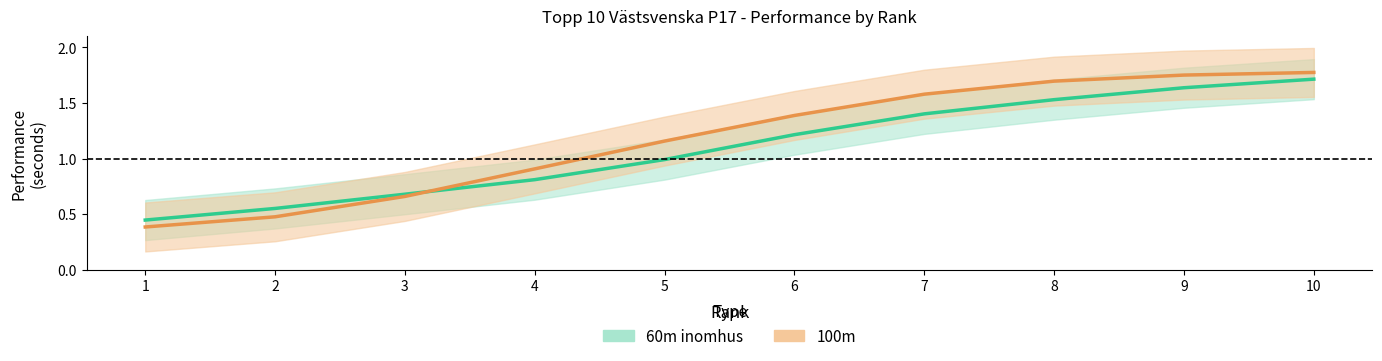

Where is 100m nearest to the value 1?

4